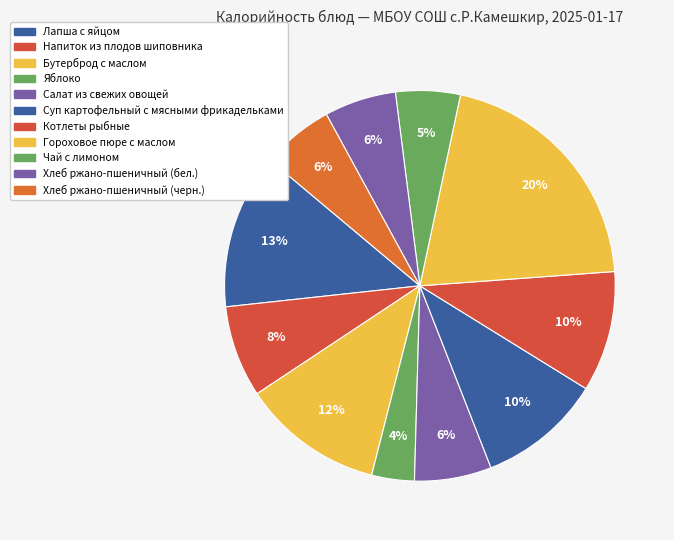

To the nearest percent, what is the average slice percentage?

9%